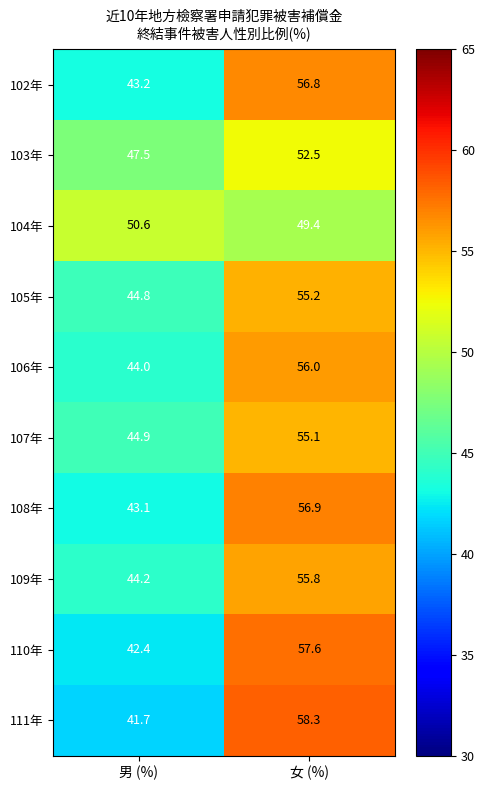

The value of 110年 at 男 (%) is 27.4. True or false?

False